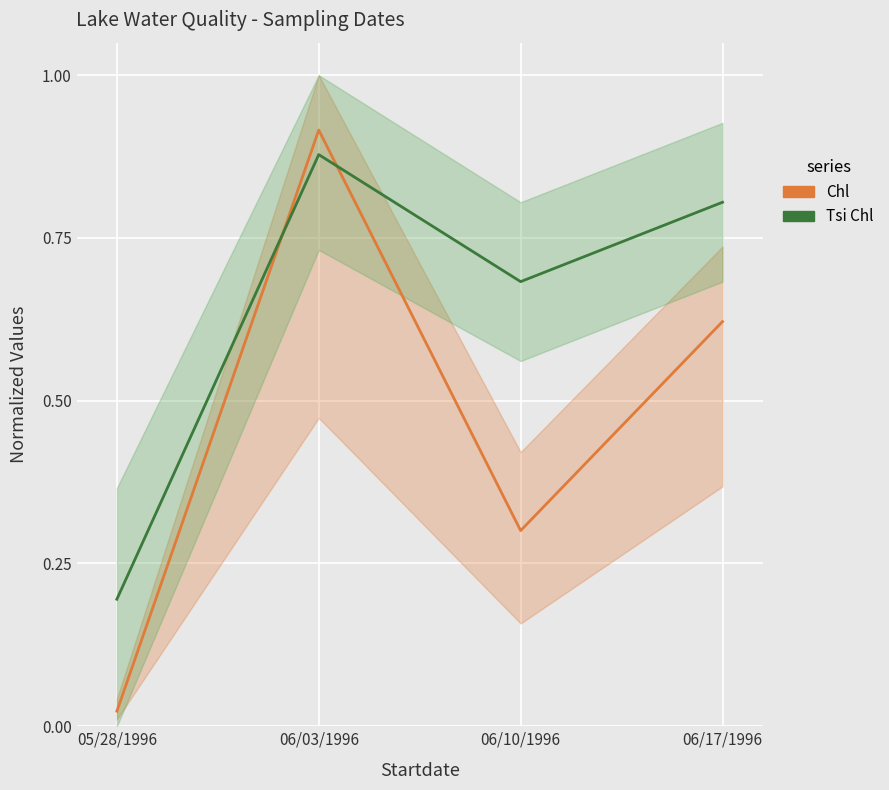

True or false: Tsi Chl has more than 0 points higher than both neighbors.

True